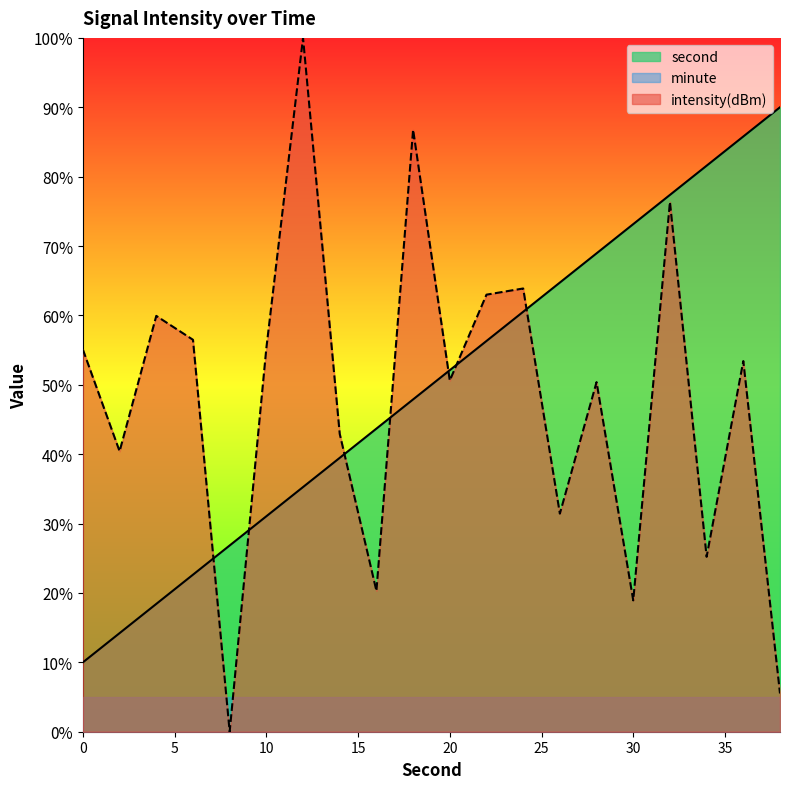

How many distinct data groups are displayed?

3